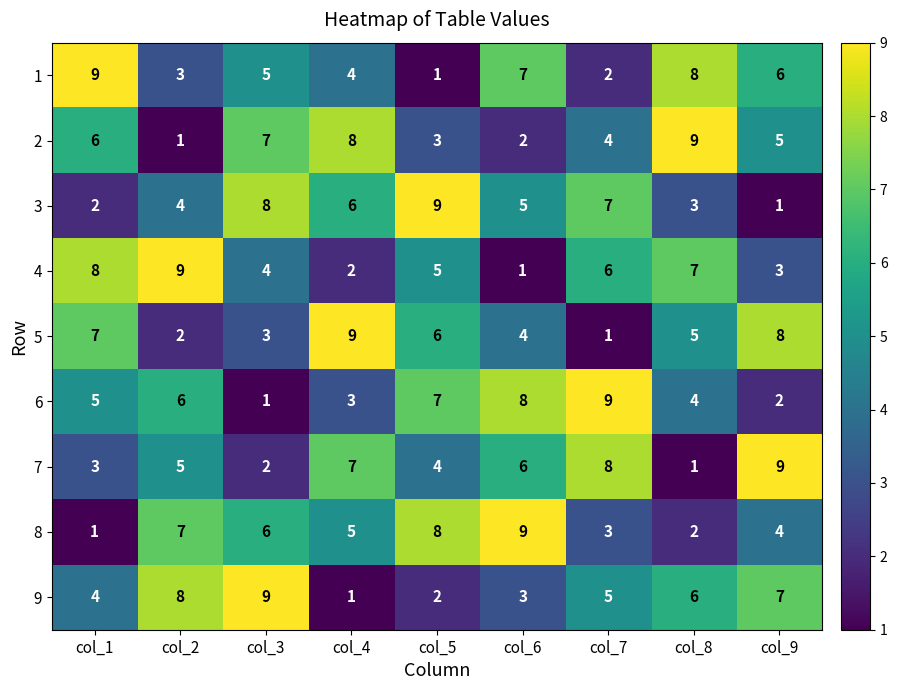

At col_4, list the series in order from smallest to largest.

9, 4, 6, 1, 8, 3, 7, 2, 5